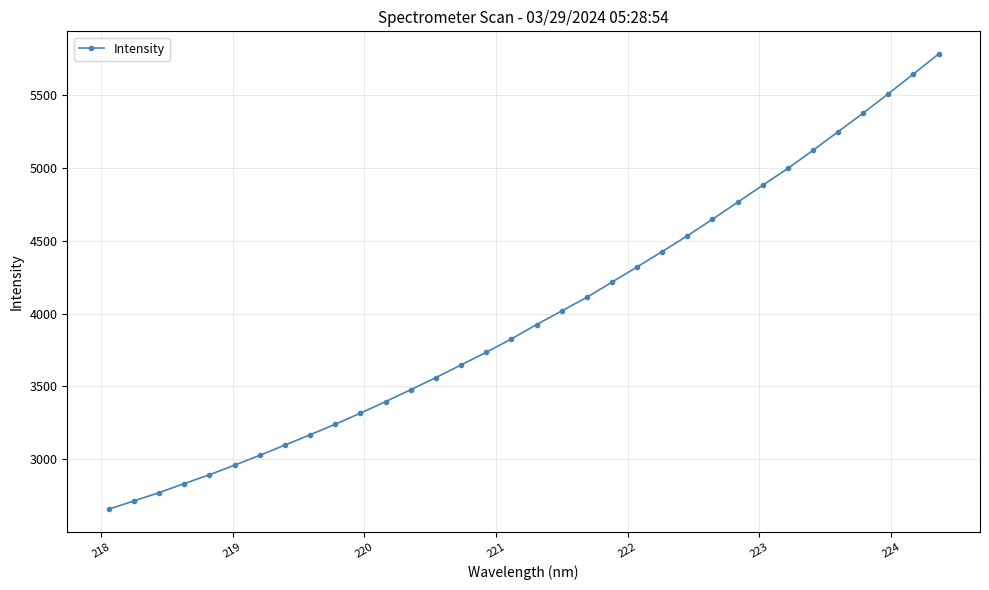

What is the sum of all values?

135843.7